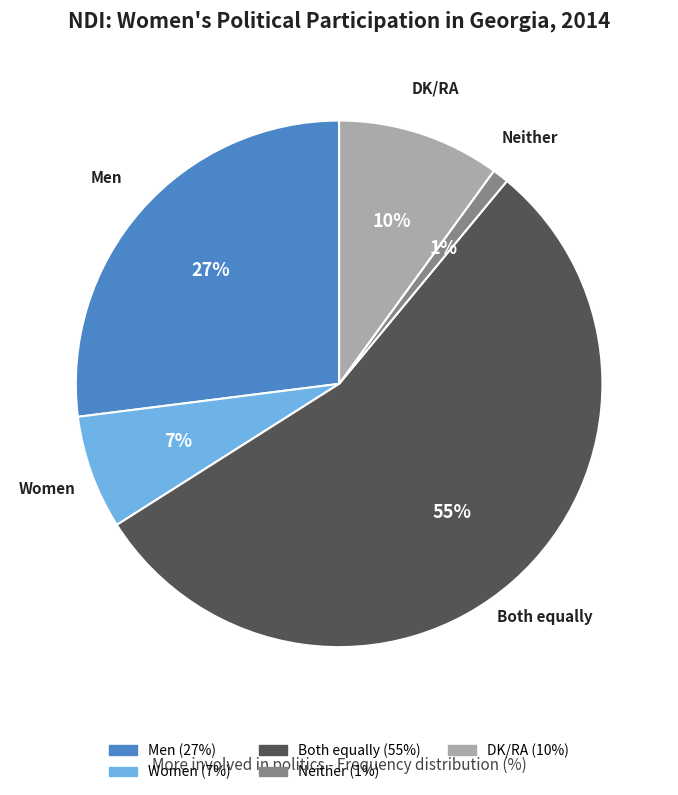

To the nearest percent, what is the average slice percentage?

20%